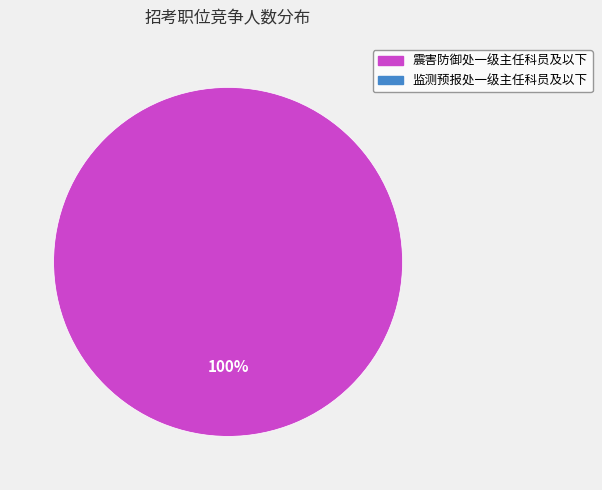

Count the number of slices in the pie.

1